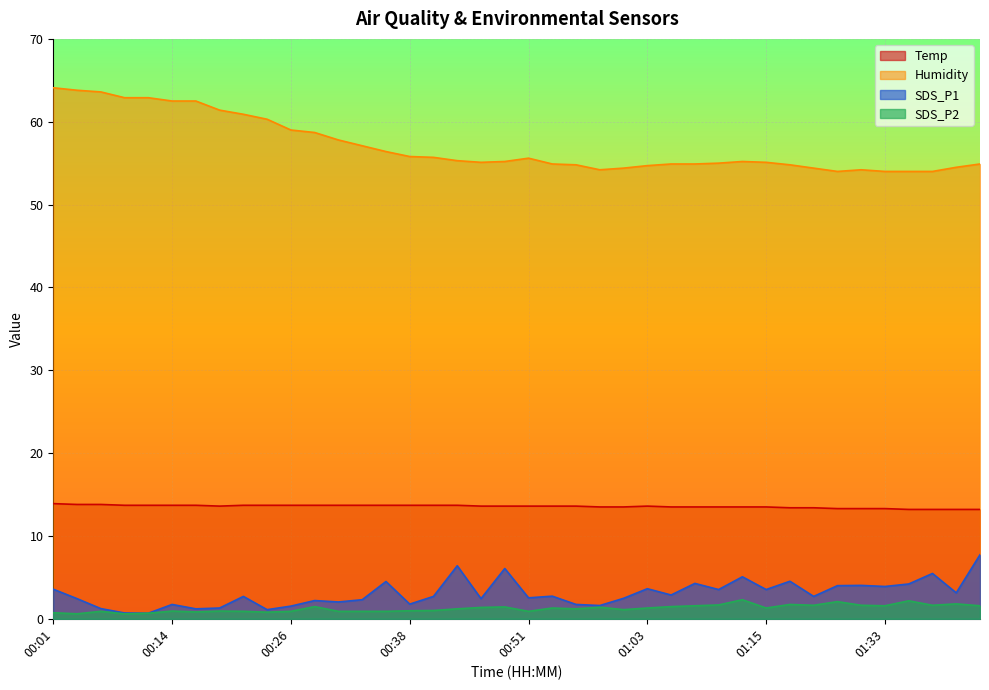

How many data points in SDS_P2 are above 1?

23